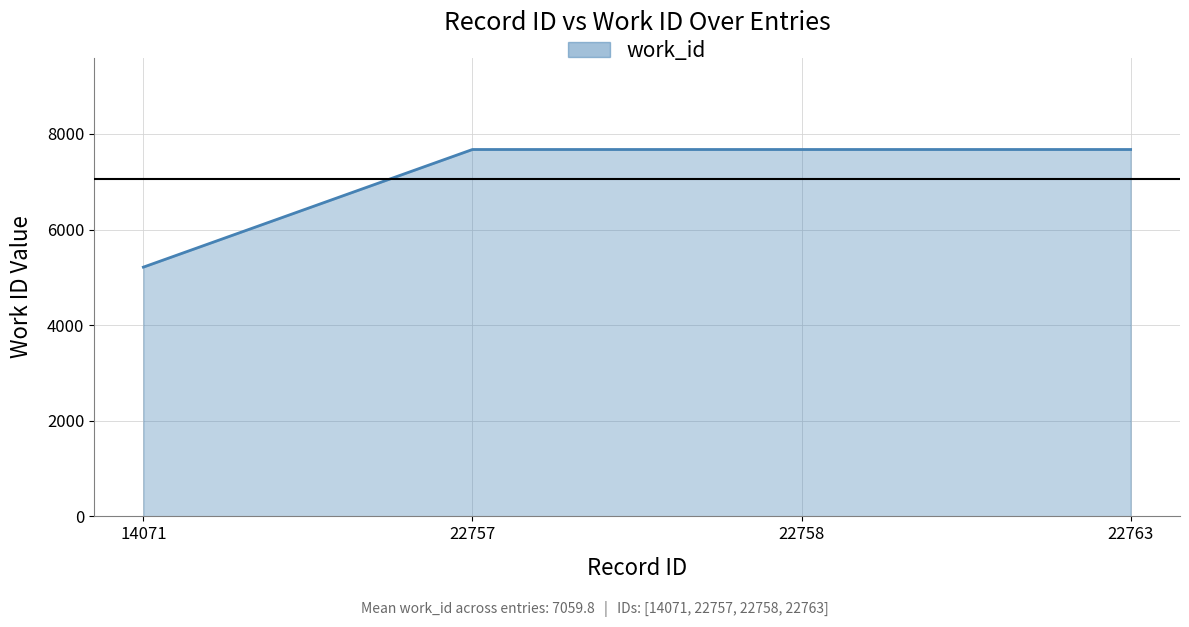

At which category does the chart reach its minimum across all series?

14071